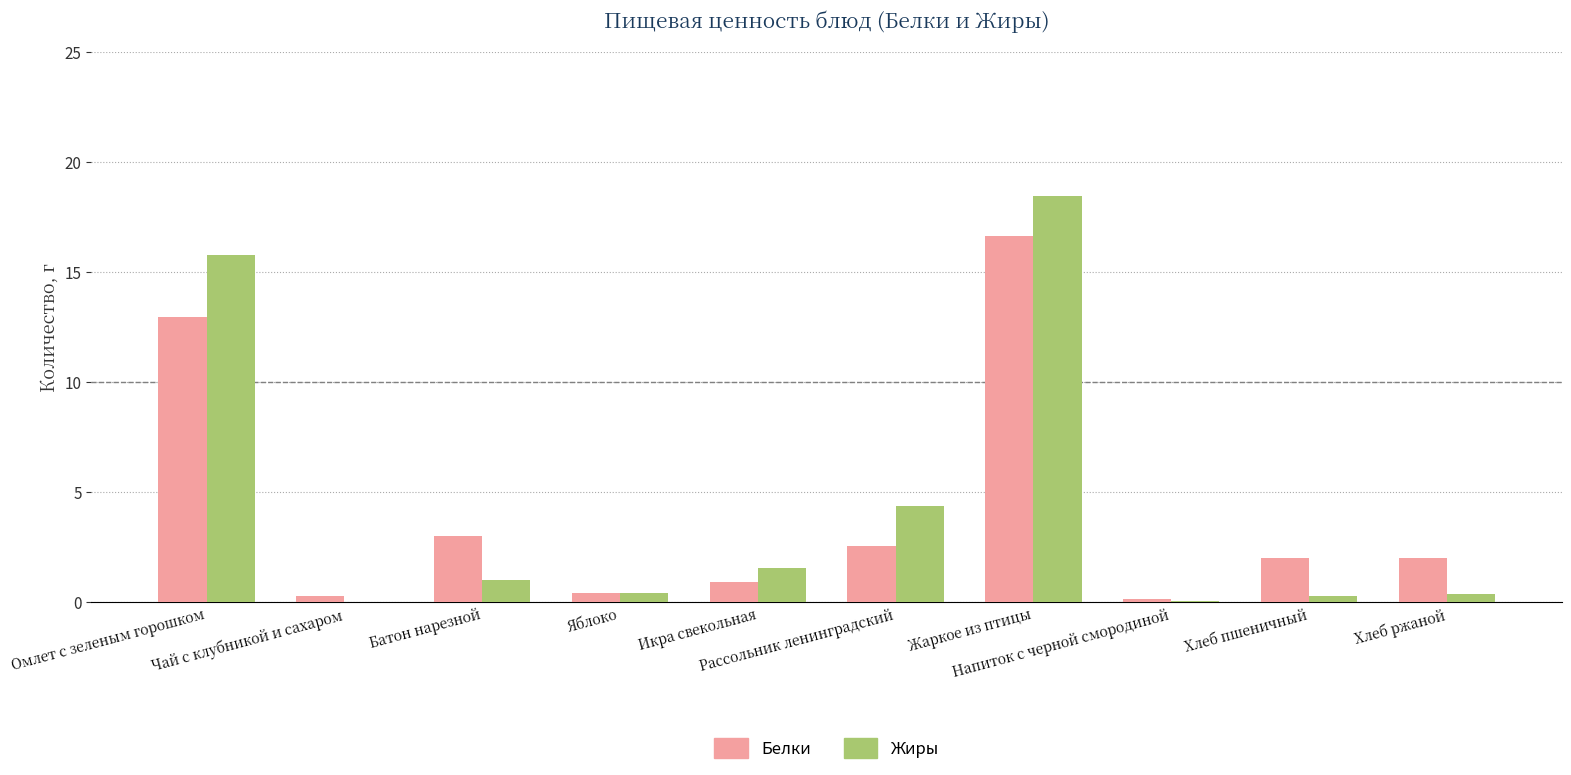

How many data points does each series have?

10